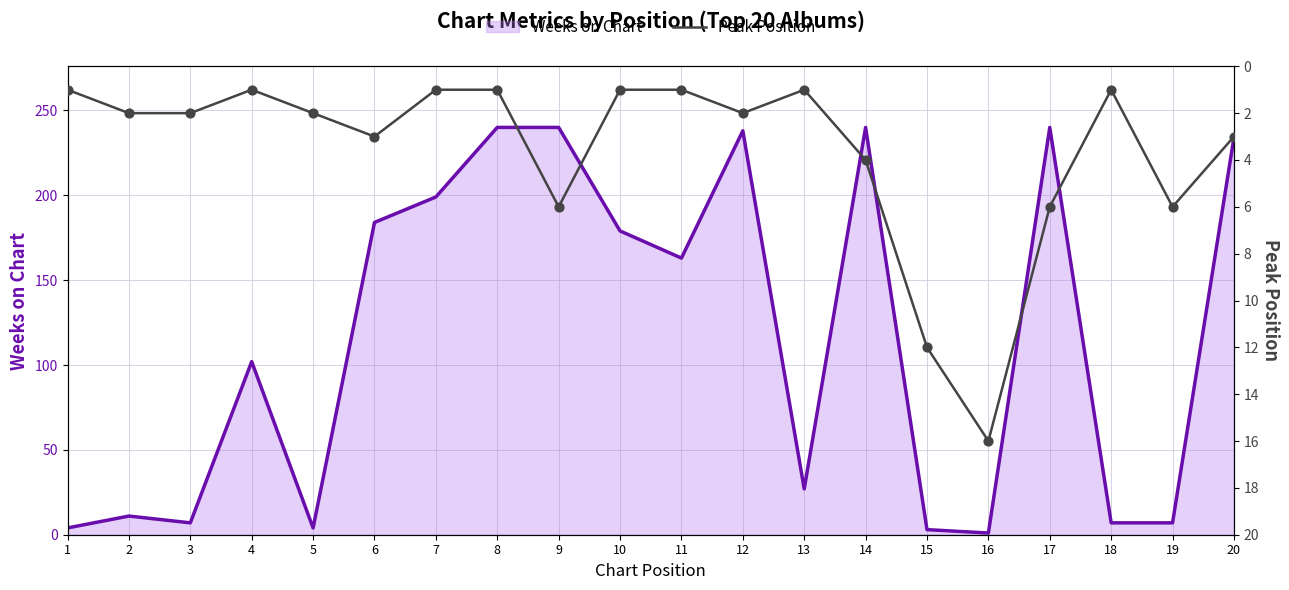

Which series has the largest Y range (max minus min)?

Weeks on Chart